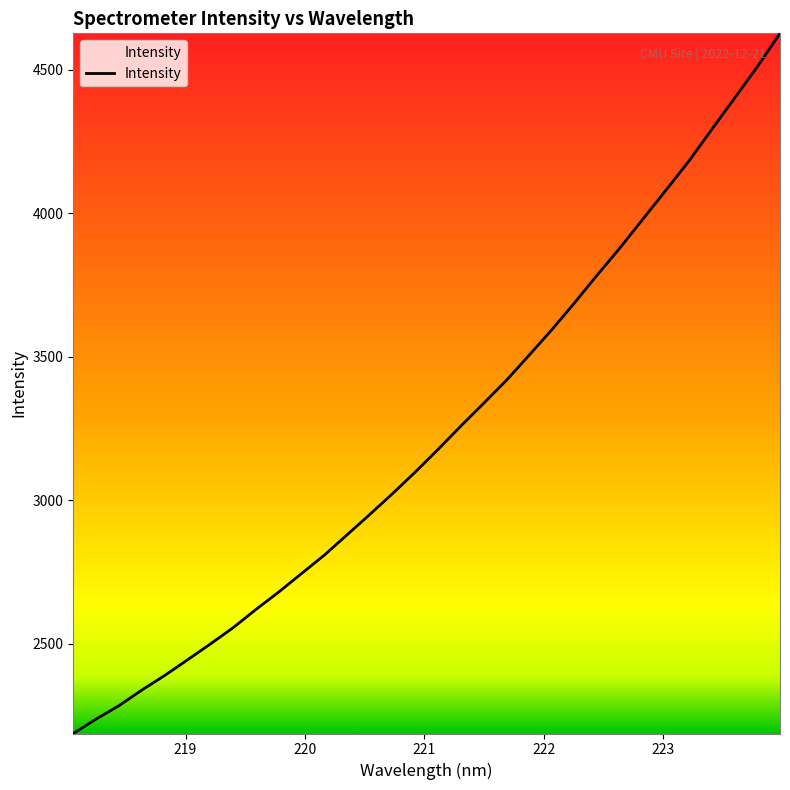

How many values are below 3178?

16